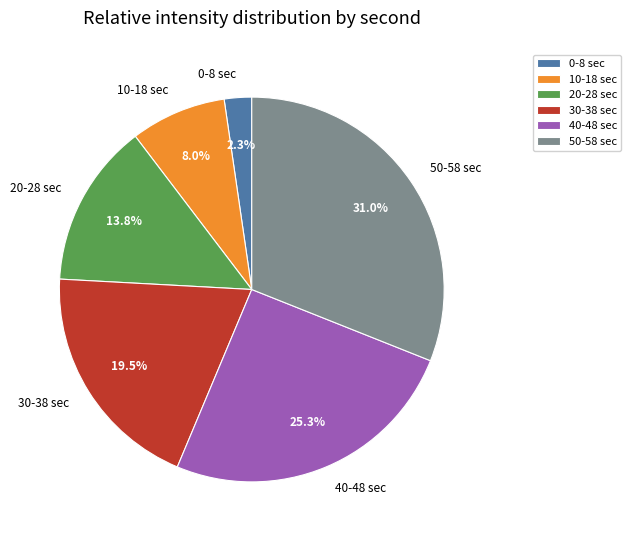

Rank the categories by value from lowest to highest.

0-8 sec, 10-18 sec, 20-28 sec, 30-38 sec, 40-48 sec, 50-58 sec